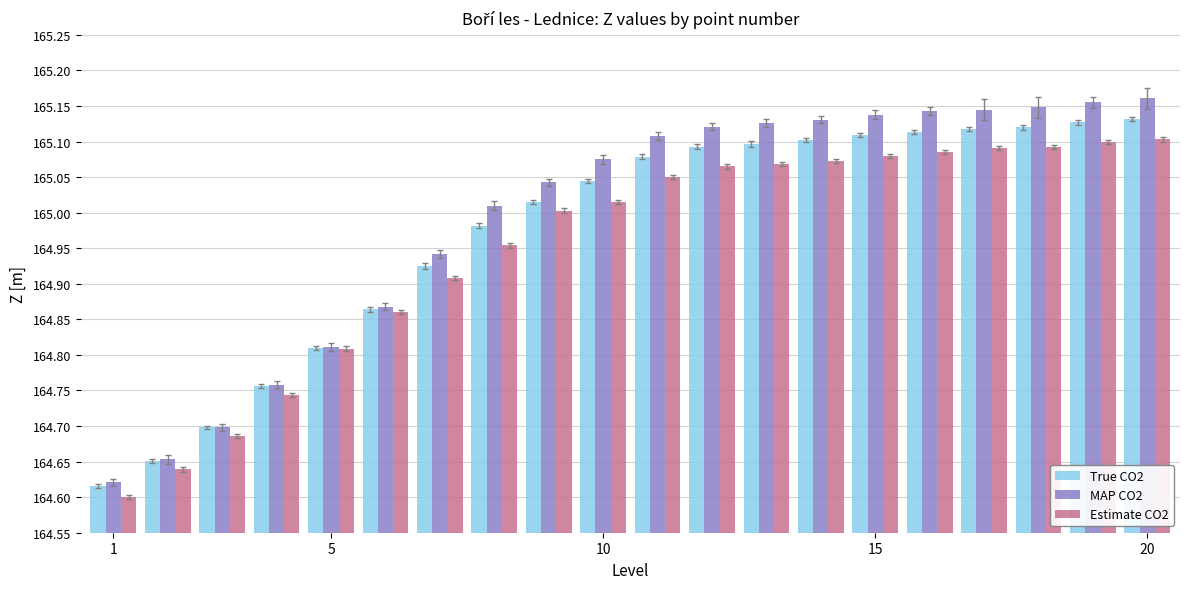

What is the difference between the maximum and minimum values in the True CO2 series?

0.5